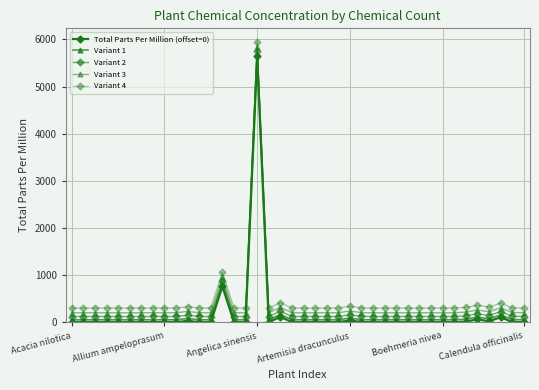

How many series are shown in this chart?

5